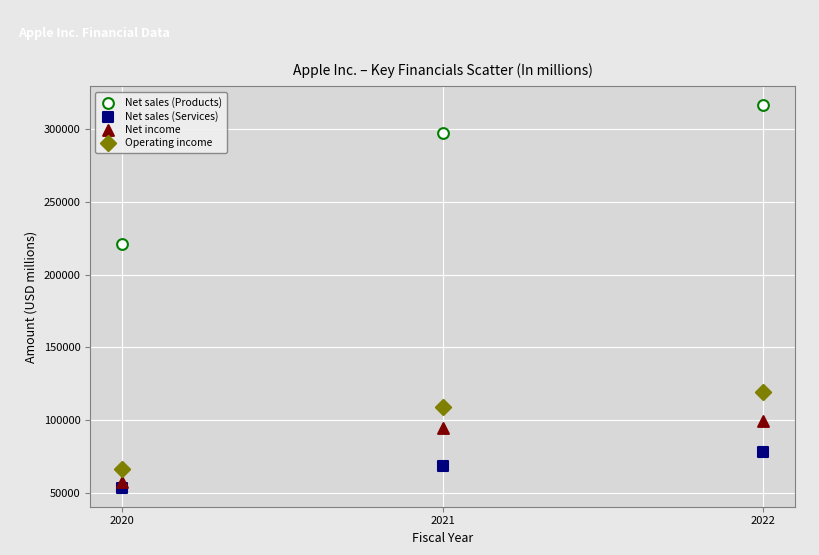

Across all data points, what is the average Y value?

131769